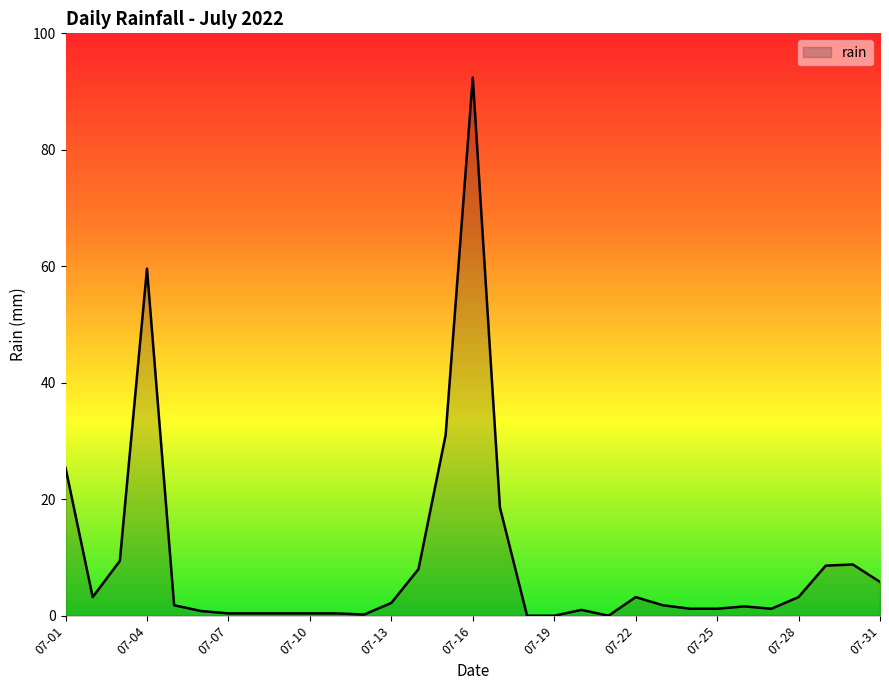

What is the maximum value shown in the chart?

92.4